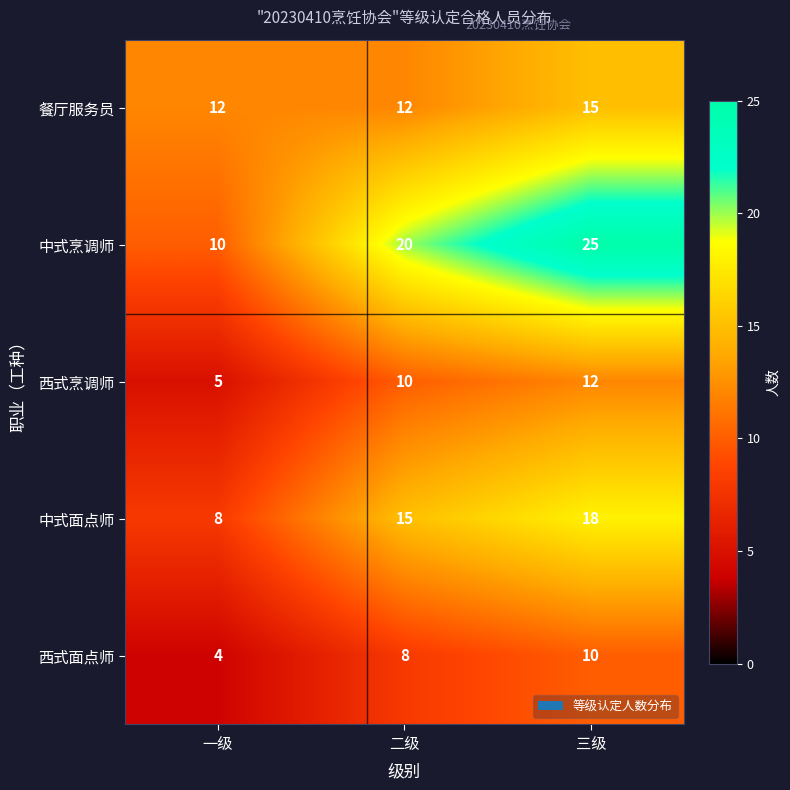

Reading right to left, what are all the values shown in this chart?

餐厅服务员: 15	12	12
中式烹调师: 25	20	10
西式烹调师: 12	10	5
中式面点师: 18	15	8
西式面点师: 10	8	4